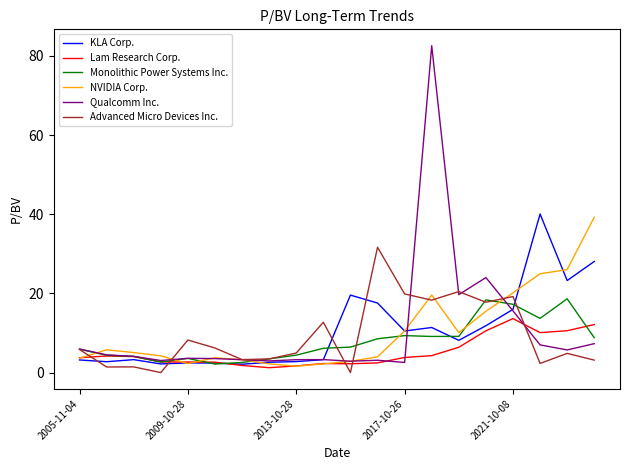

Which series ends up on top after the final intersection of Advanced Micro Devices Inc. and Lam Research Corp.?

Lam Research Corp.